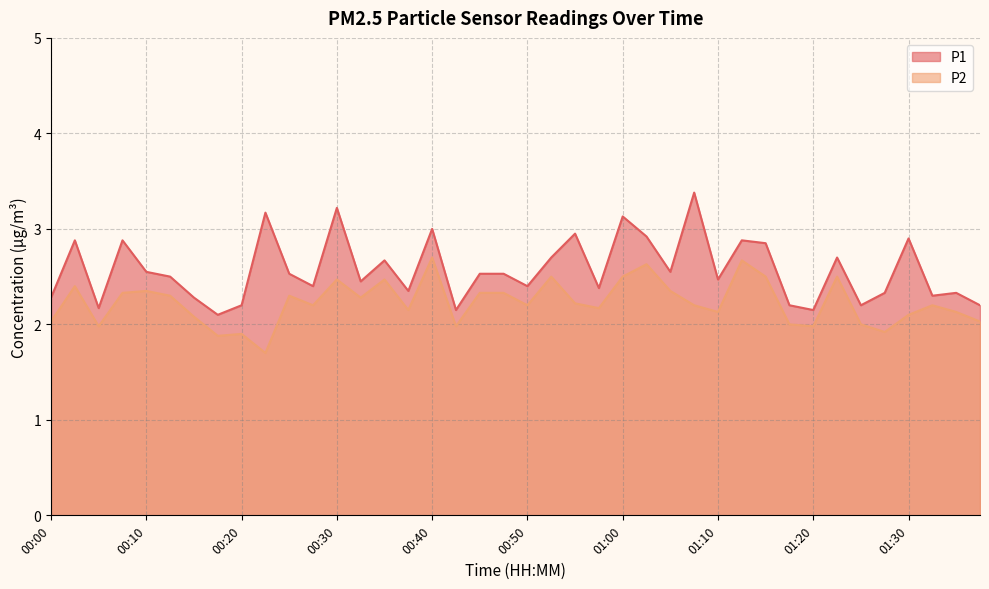

Between 00:50 and 01:28, which series saw the biggest shift?

P2